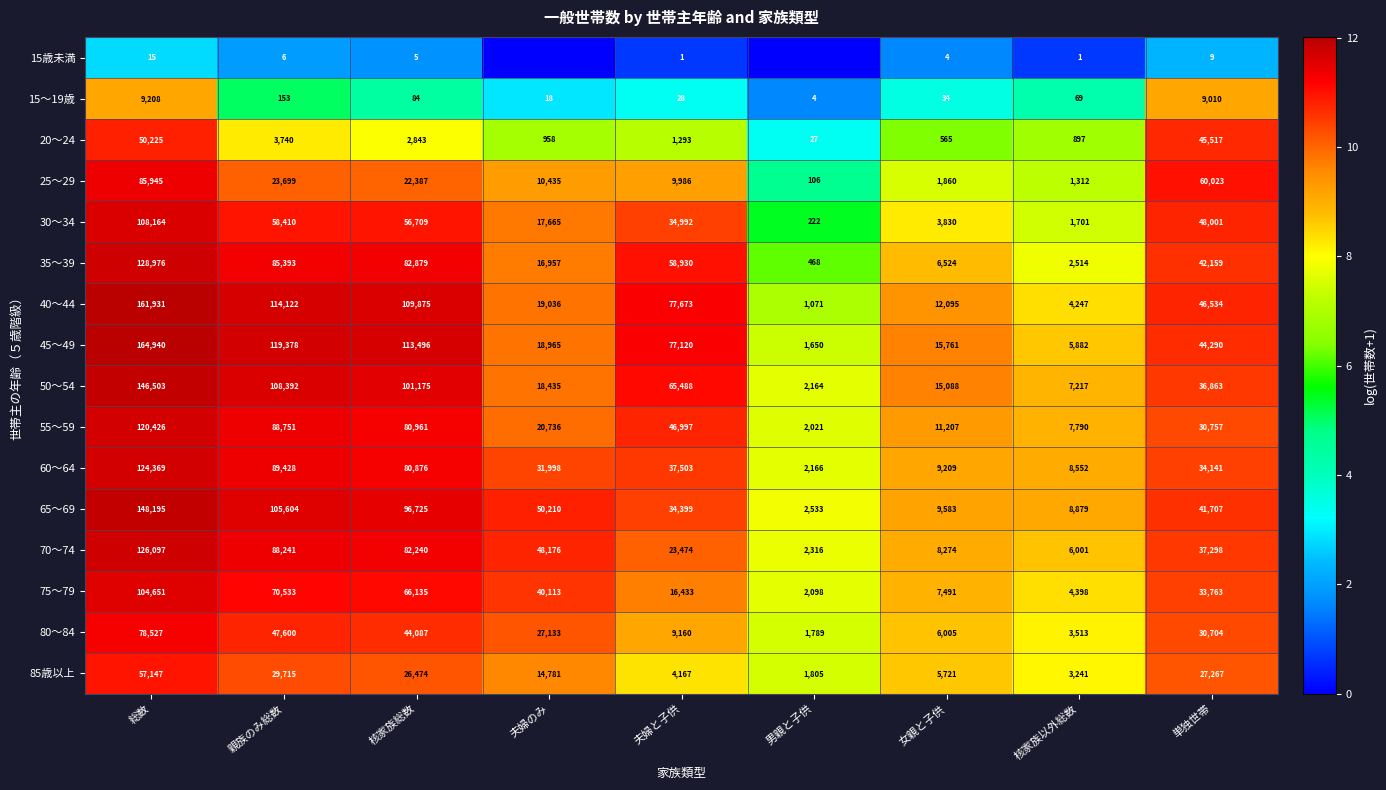

At 核家族以外総数, list the series in order from largest to smallest.

65～69, 60～64, 55～59, 50～54, 70～74, 45～49, 75～79, 40～44, 80～84, 85歳以上, 35～39, 30～34, 25～29, 20～24, 15～19歳, 15歳未満